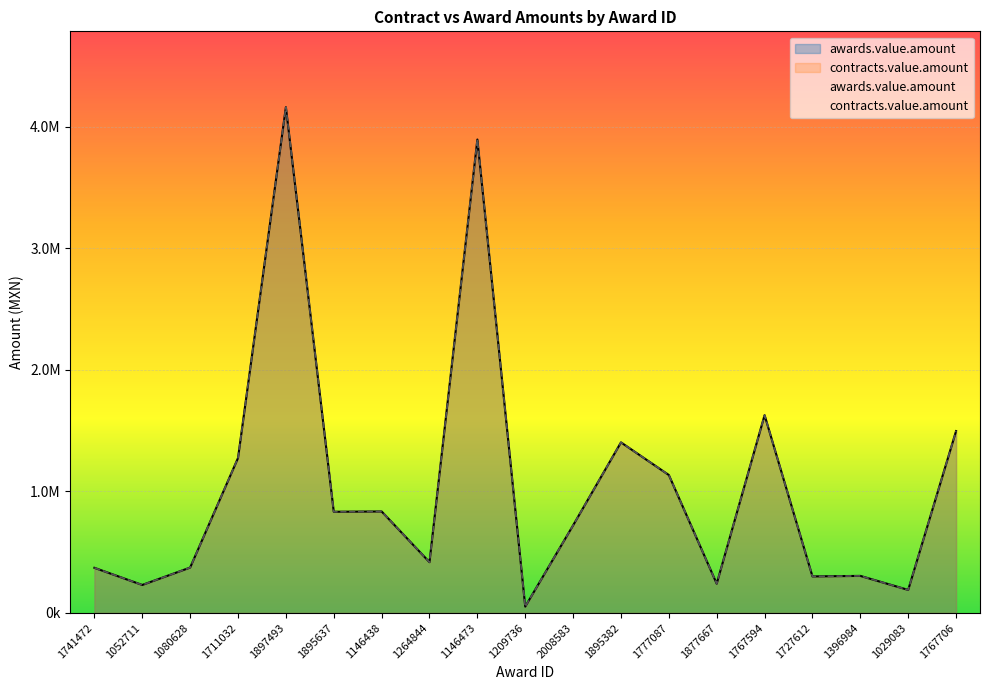

Reading left to right, transcribe all the data shown in this chart.

awards.value.amount: 370758.6	229693.5	372800.0	1273845.9	4159258.9	831851.8	834283.9	417142.0	3893325.0	51724.1	720000.0	1402398.5	1134000.0	240000.0	1626246.8	300000.0	304273.0	189000.0	1495303.0
contracts.value.amount: 370758.6	229693.5	372800.0	1273845.9	4159258.9	831851.8	834283.9	417142.0	3893325.0	51724.1	720000.0	1402398.5	1134000.0	240000.0	1626246.8	300000.0	304273.0	189000.0	1495303.0